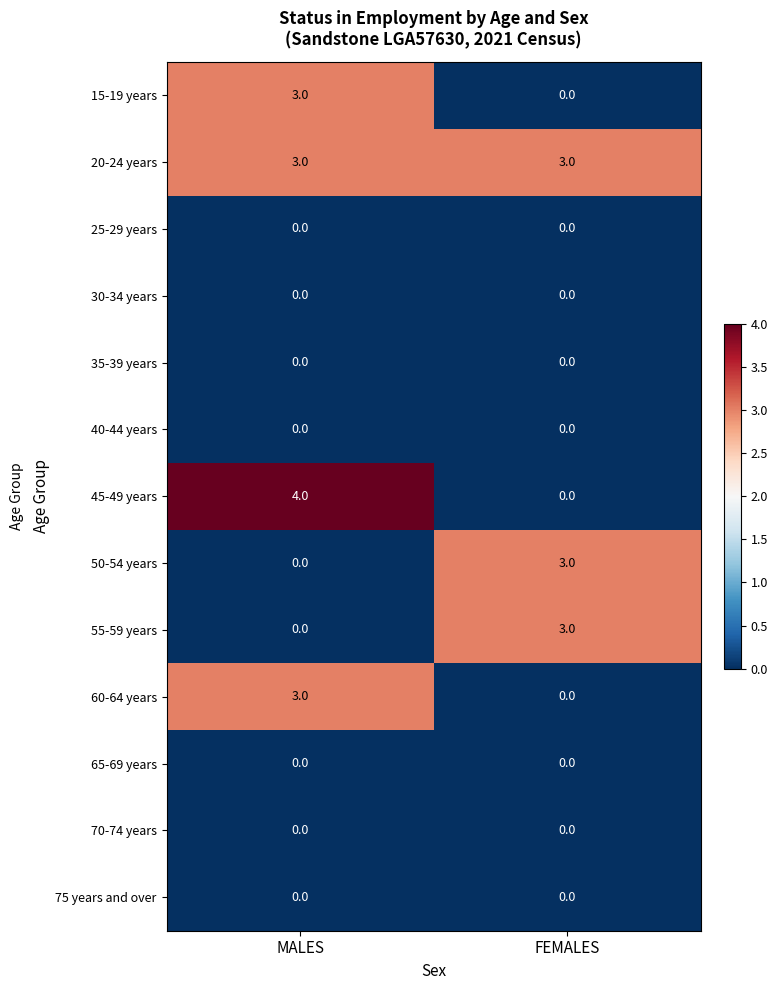

What is the total value across all series at FEMALES?

9